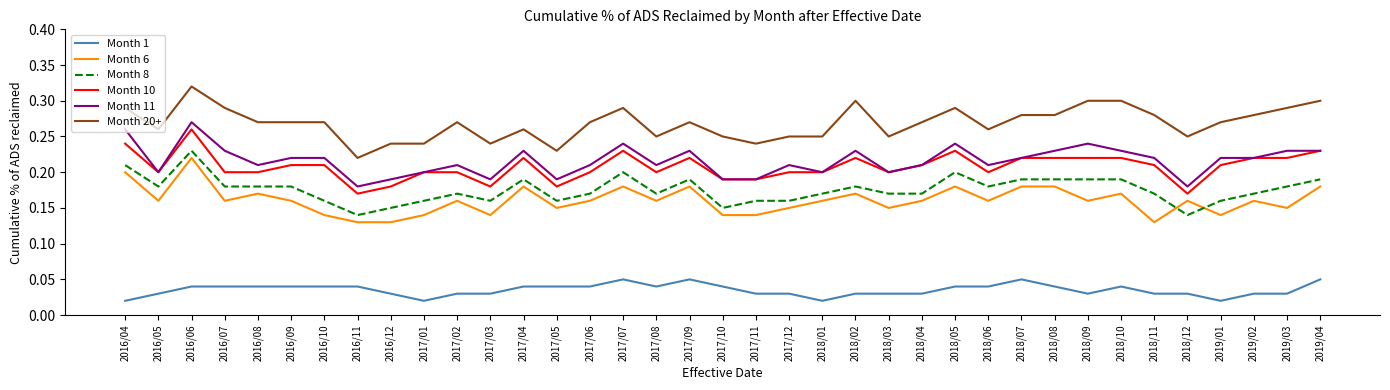

Where is Month 20+ nearest to the value 0?

2016/11